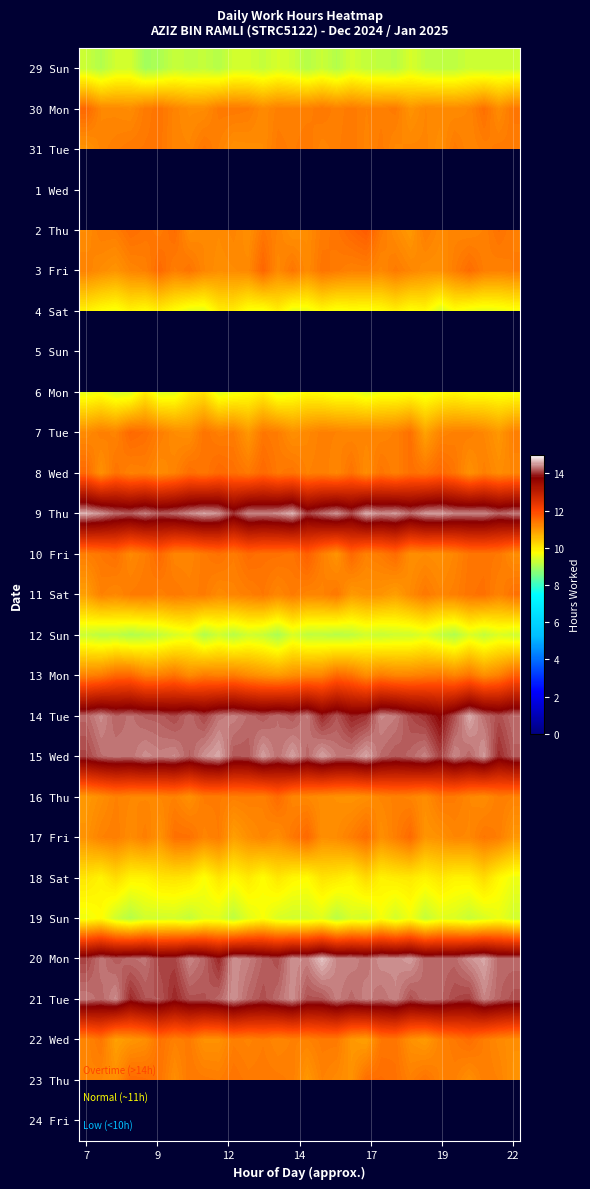

List the series in order of their peak value, lowest first.

29 Sun, 19 Sun, 31 Tue, 30 Mon, 1 Wed, 12 Sun, 4 Sat, 6 Mon, 18 Sat, 11 Sat, 22 Wed, 16 Thu, 23 Thu, 7 Tue, 17 Fri, 8 Wed, 3 Fri, 13 Mon, 10 Fri, 2 Thu, 5 Sun, 21 Tue, 15 Wed, 14 Tue, 9 Thu, 20 Mon, 24 Fri